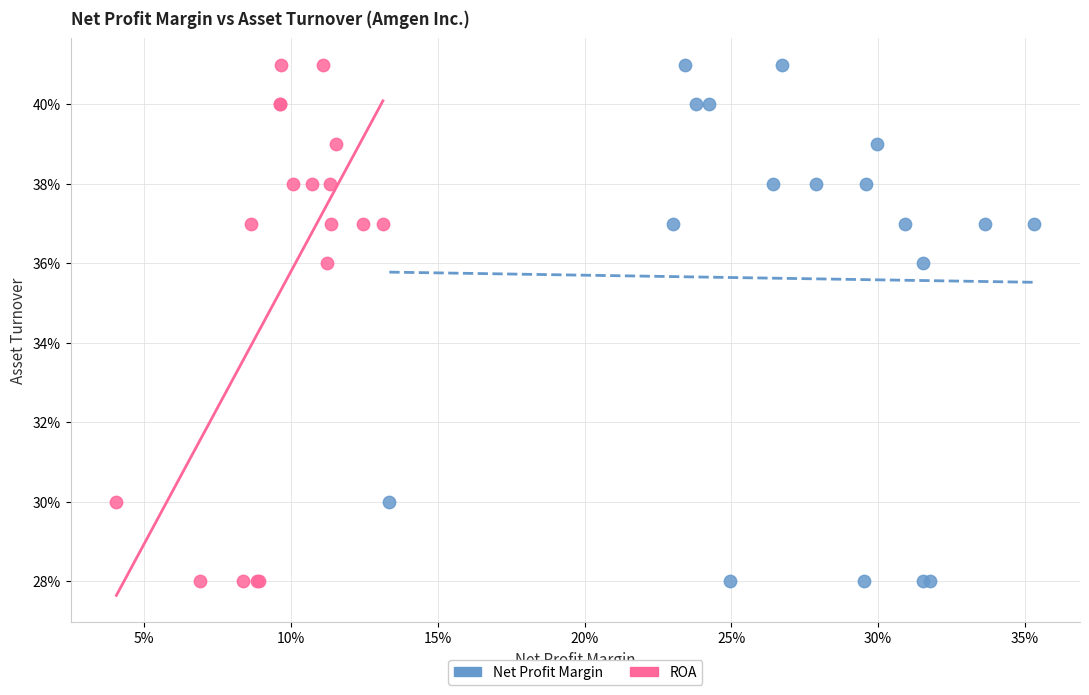

What are all the series names shown in the legend?

Net Profit Margin, ROA